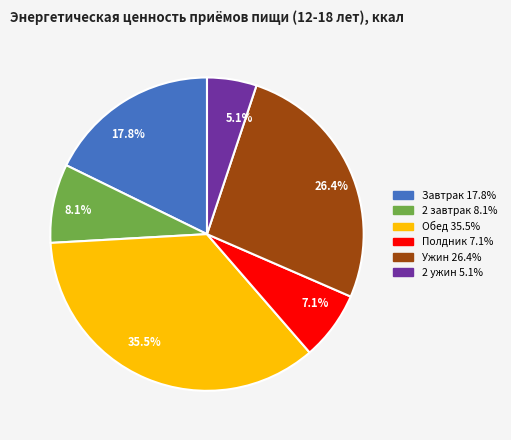

Rank the categories by value from highest to lowest.

Обед, Ужин, Завтрак, 2 завтрак, Полдник, 2 ужин